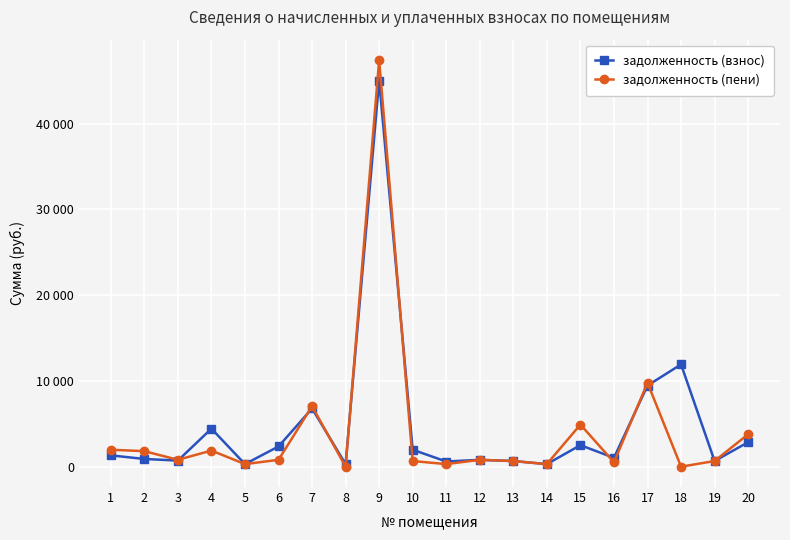

What are all the series names shown in the legend?

задолженность (взнос), задолженность (пени)